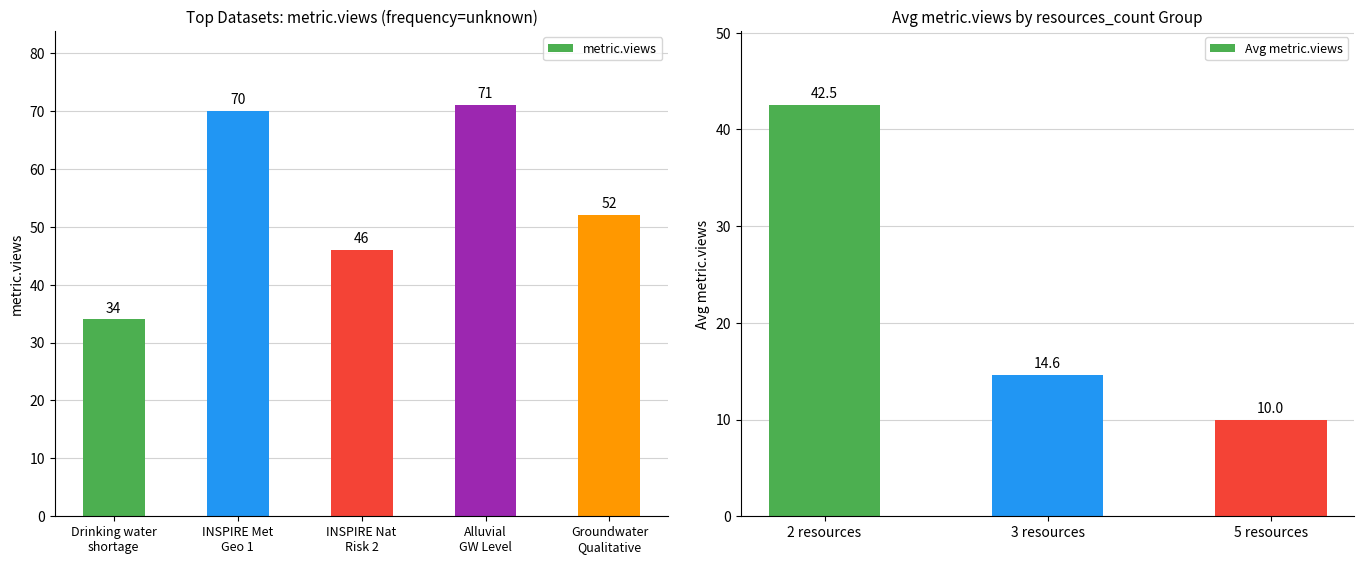

Which series has the widest spread of values?

metric.views